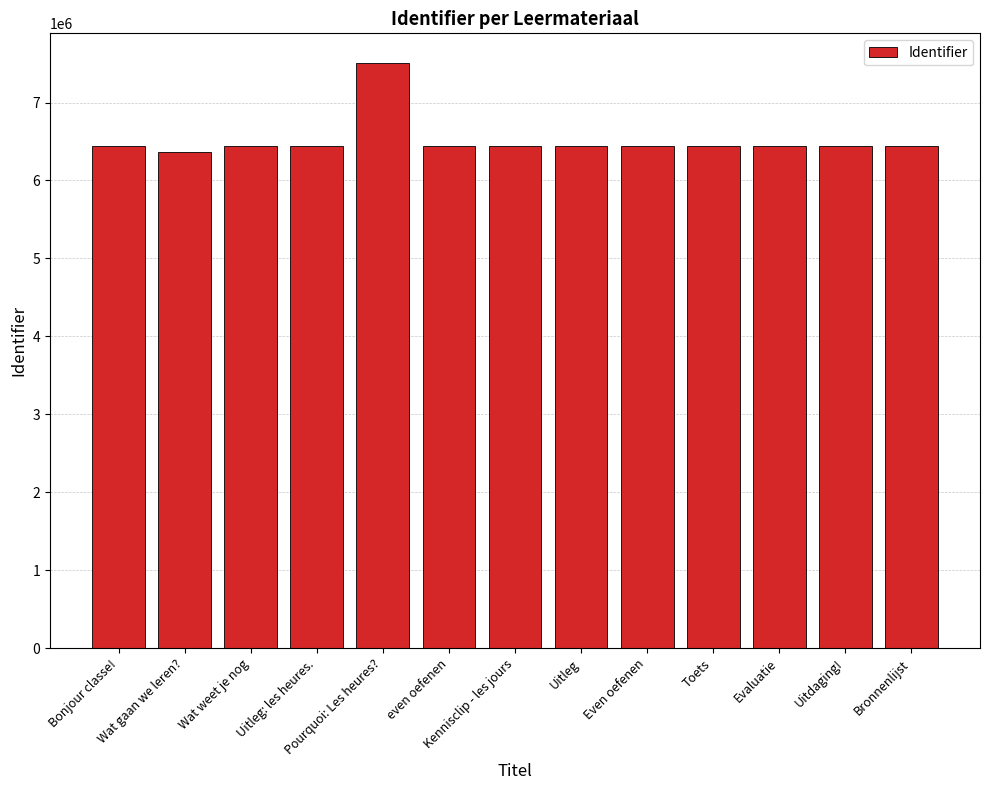

What is the label of the 9th bar from the left?

Even oefenen